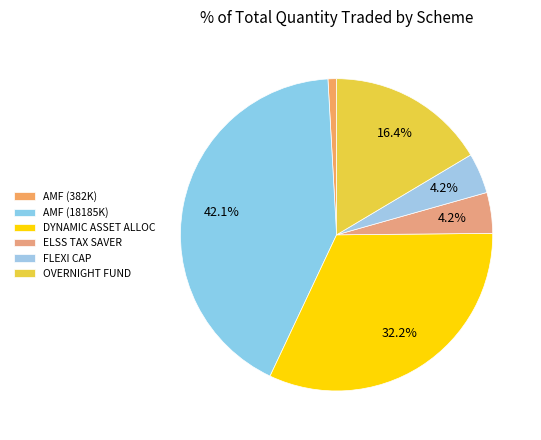

Does any single category account for the majority?

No